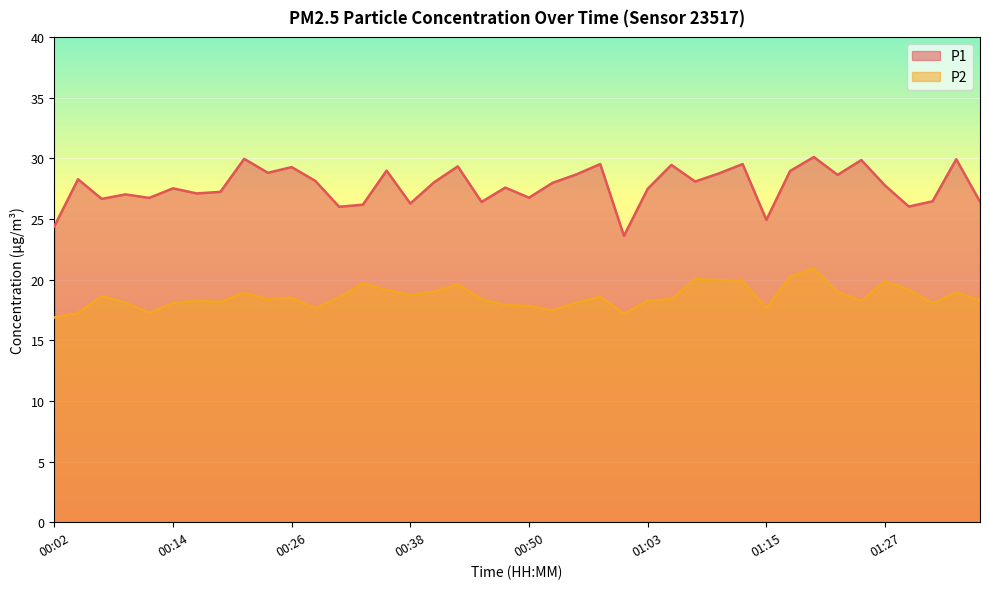

How many lines are shown in the chart?

2